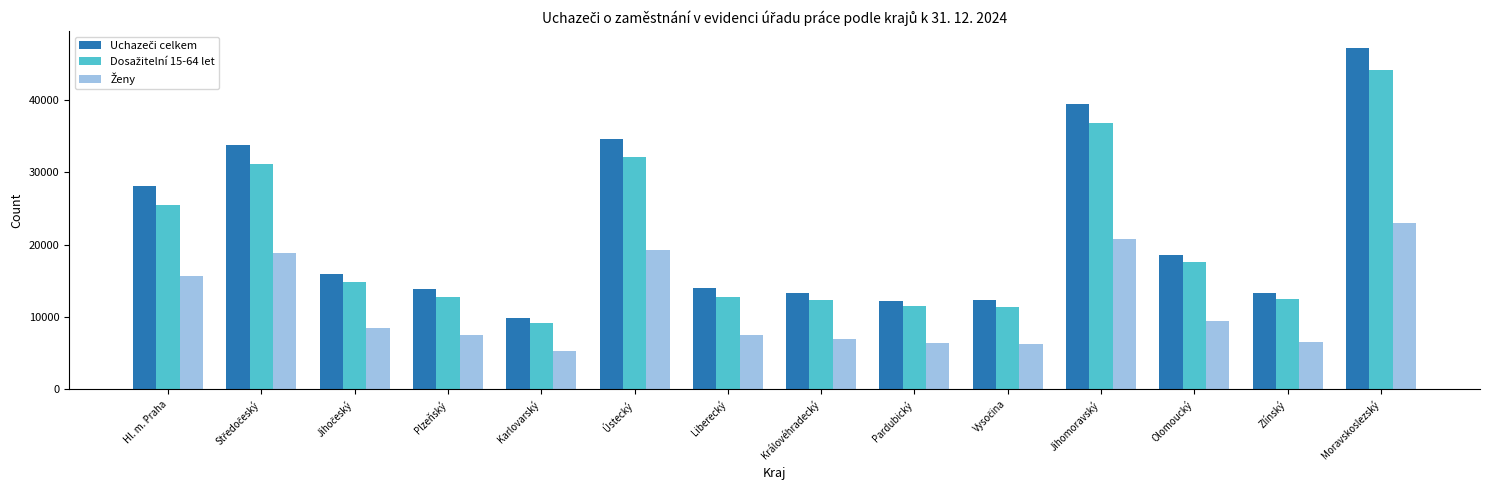

What is the difference between the highest and lowest values at Ústecký?

15400